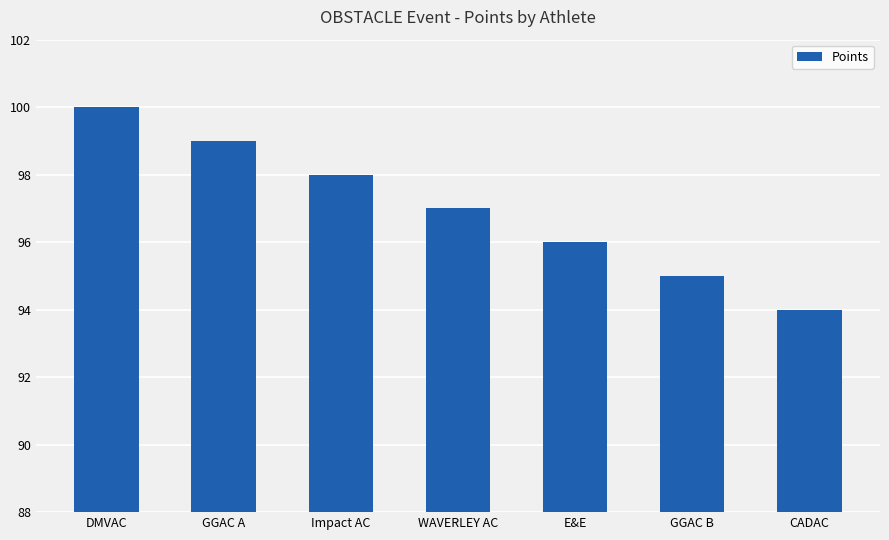

Read the value at WAVERLEY AC.

97